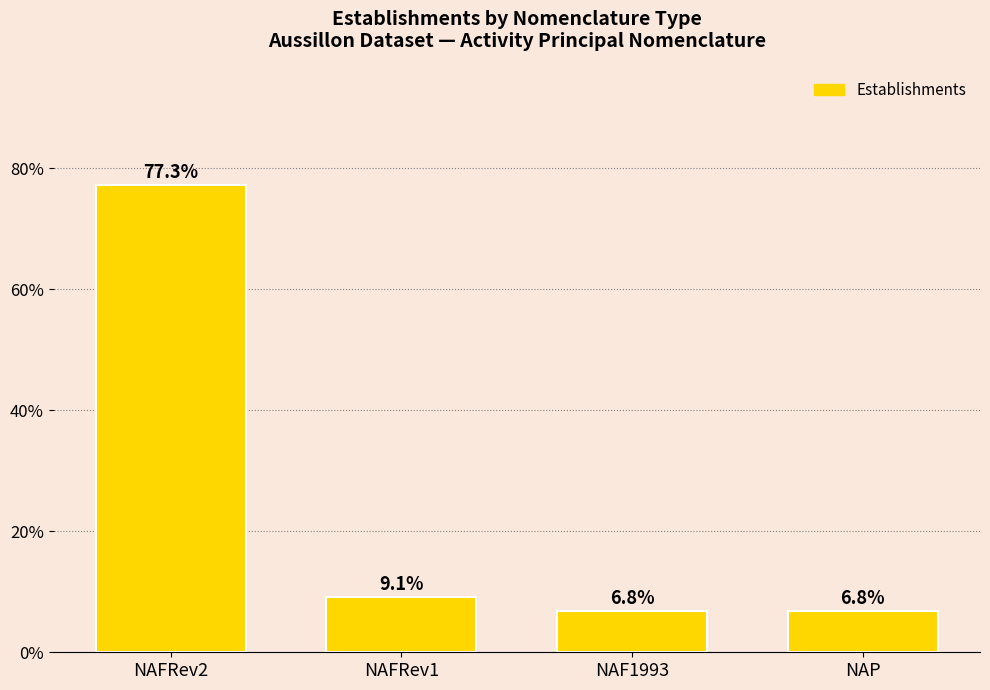

The value at NAFRev1 is 9.1. True or false?

True